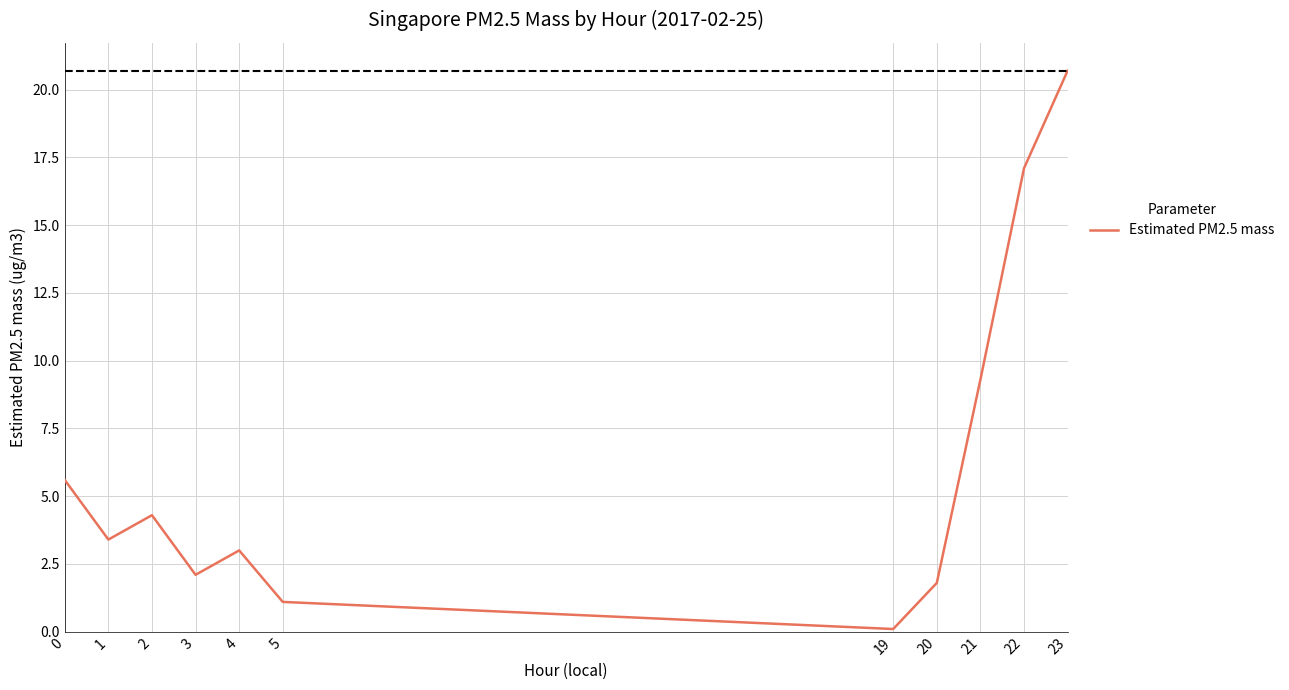

What is the ratio of the value at 5 to the value at 1?

0.3